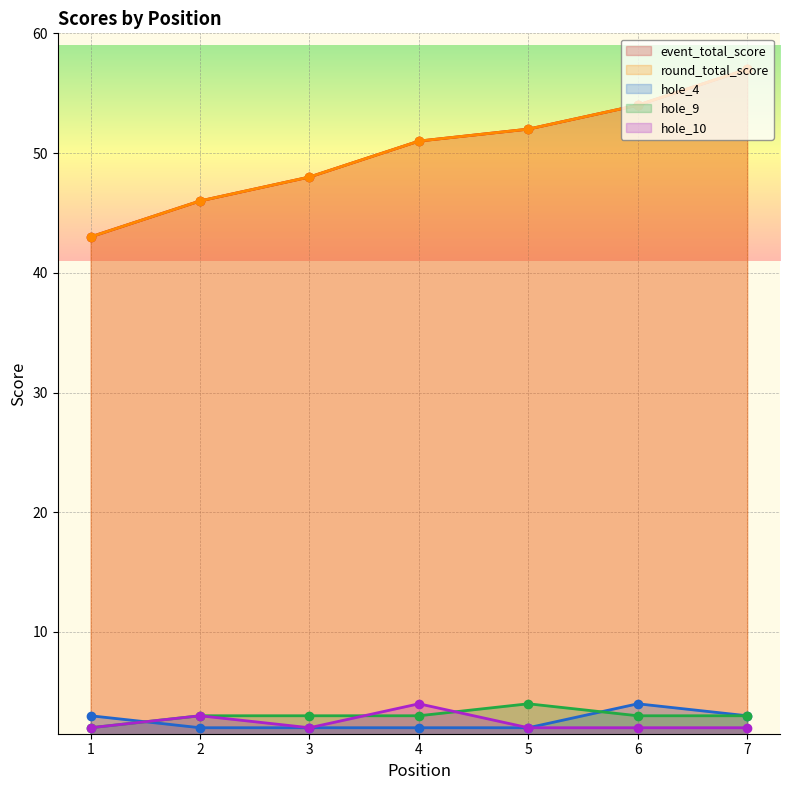

What is the maximum value for event_total_score?

57